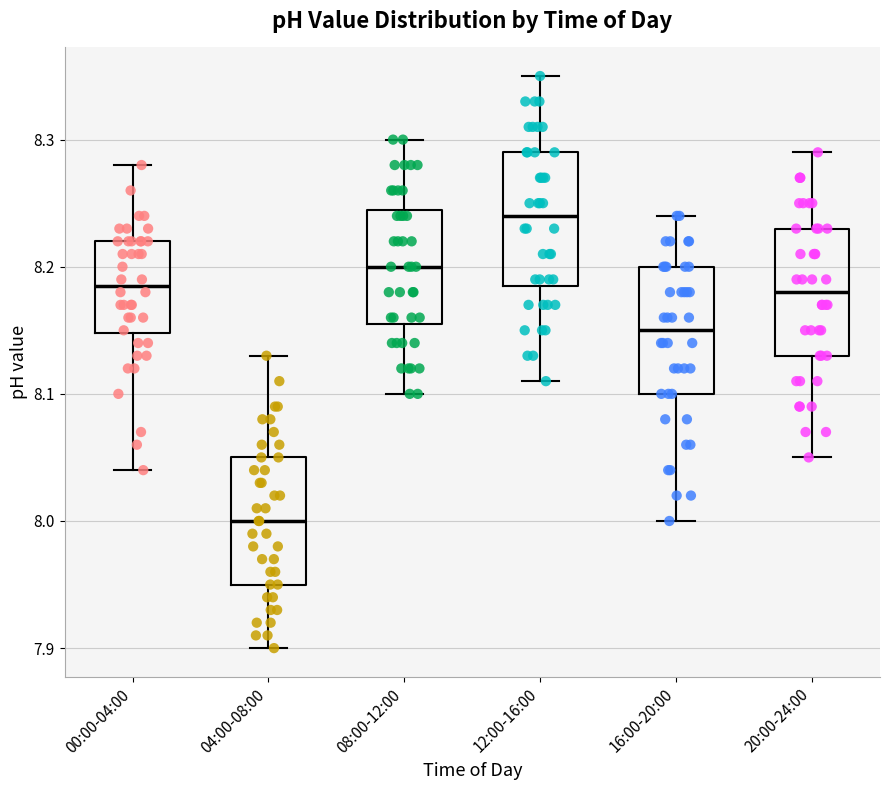

Which box's median line is the lowest?

04:00-08:00